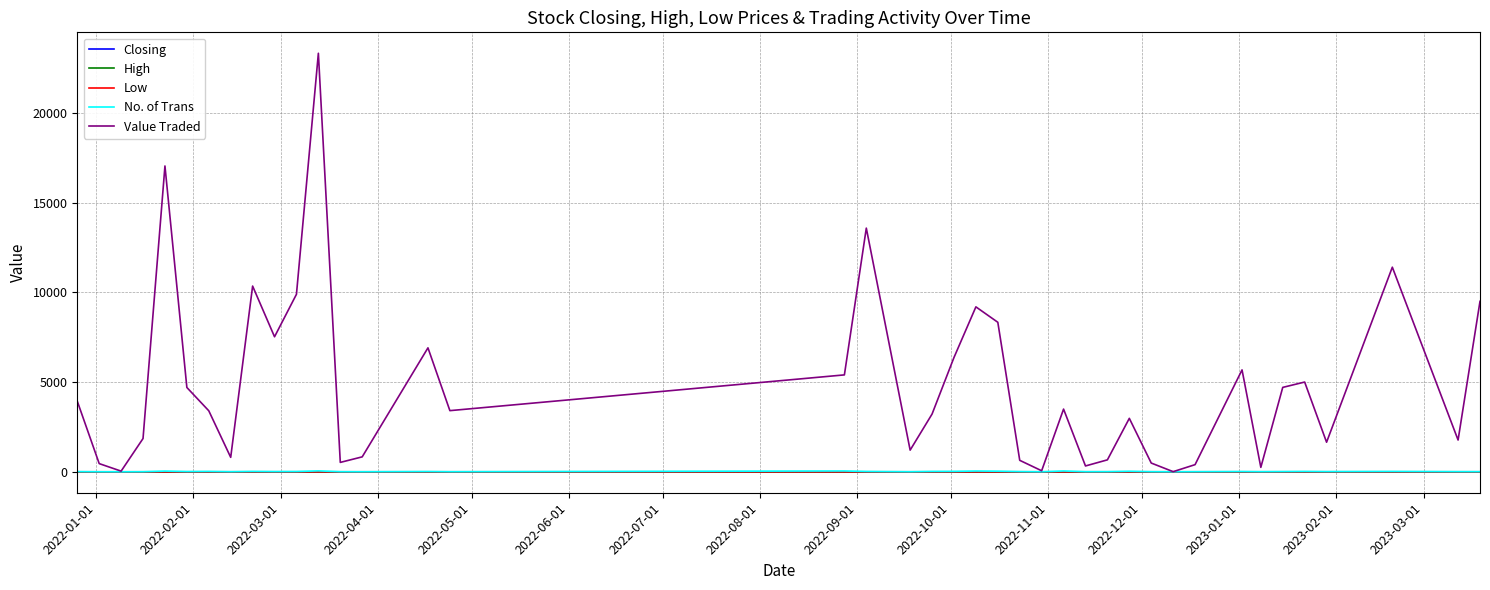

What is the sum of all High values?

6.9